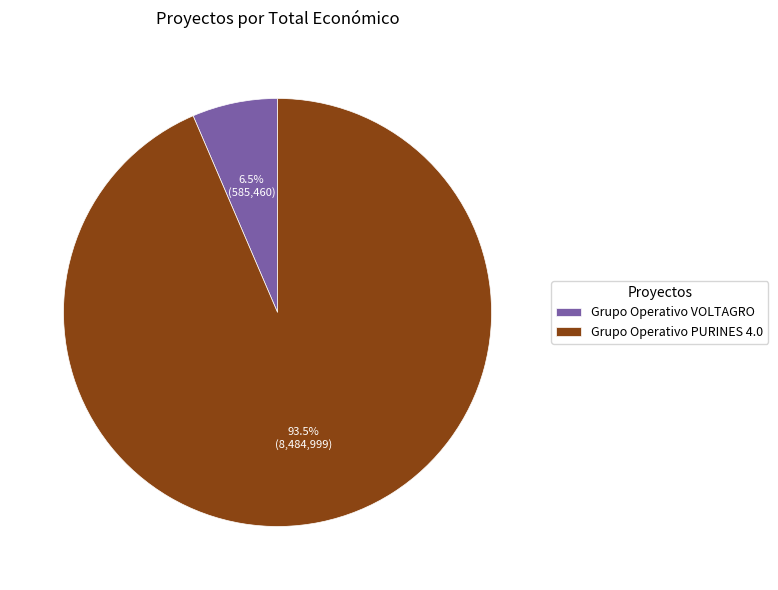

True or false: Grupo Operativo PURINES 4.0 accounts for 99% of the total.

False